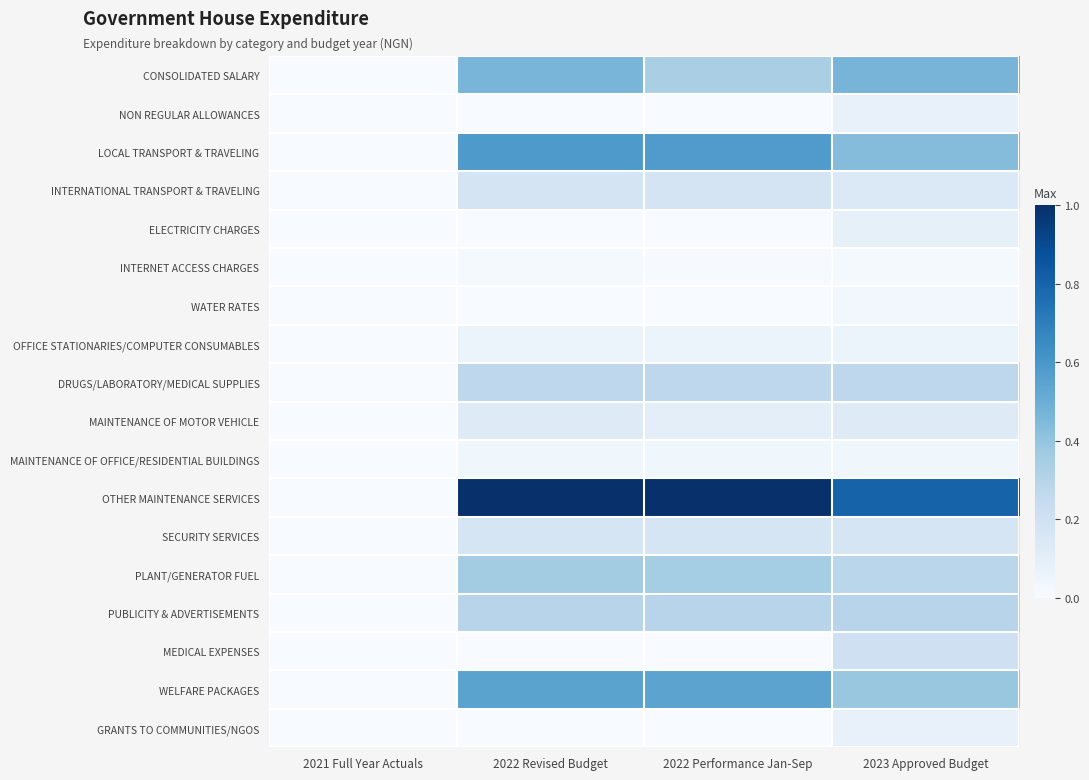

At how many categories does at least one series exceed 0?

3